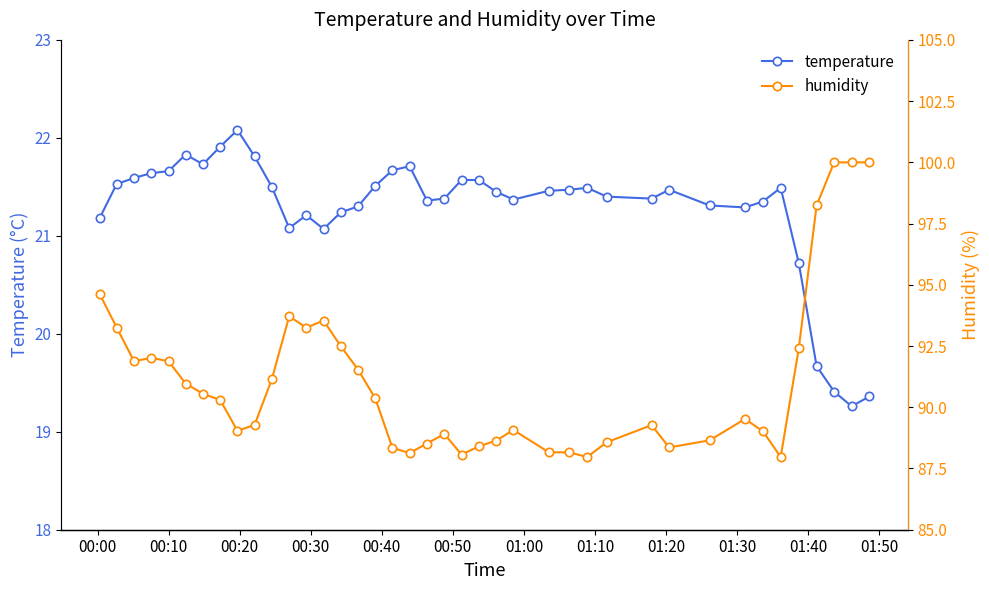

What is the average value of the humidity series?

91.1